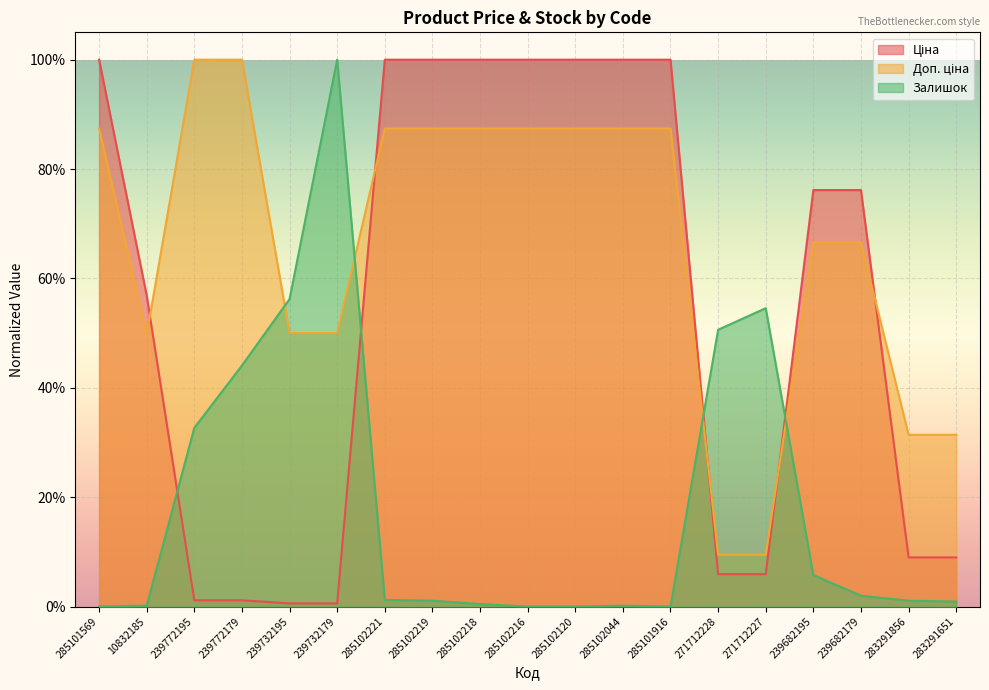

At how many categories does at least one series exceed 0?

19